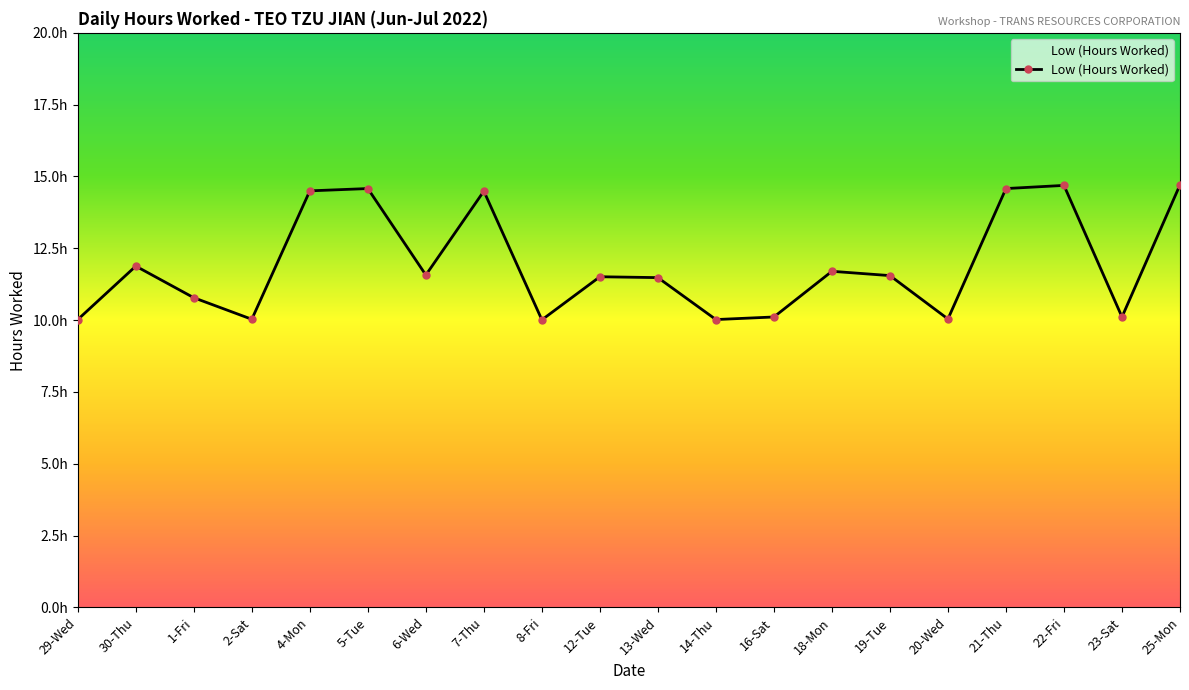

True or false: the data has more than 1 interior local peaks.

True